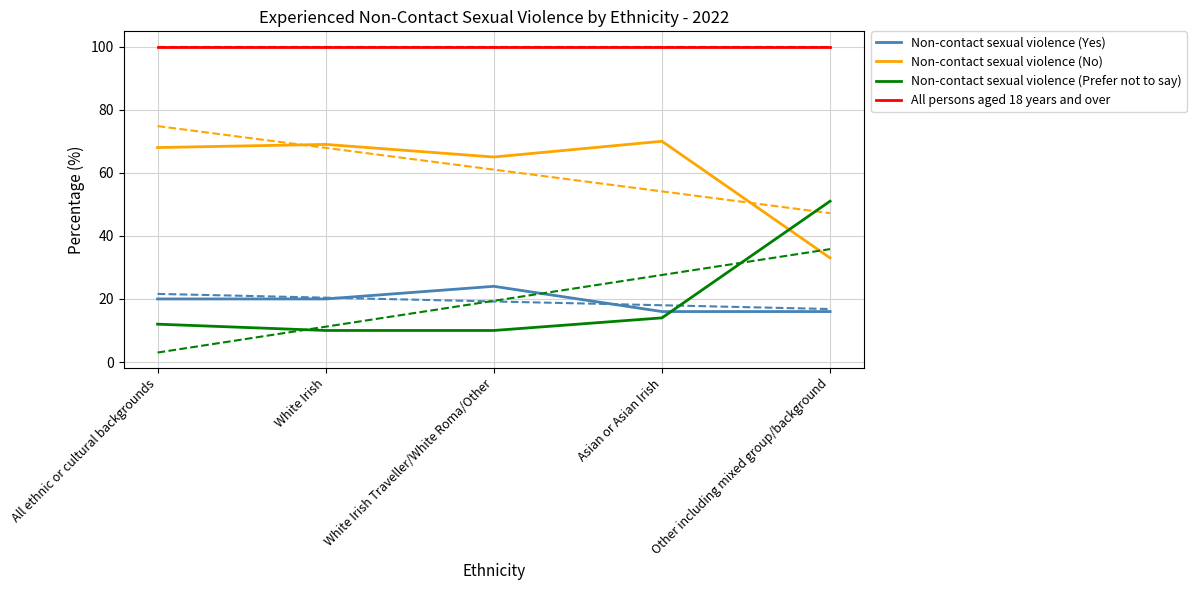

What is the maximum value shown in the chart?

100